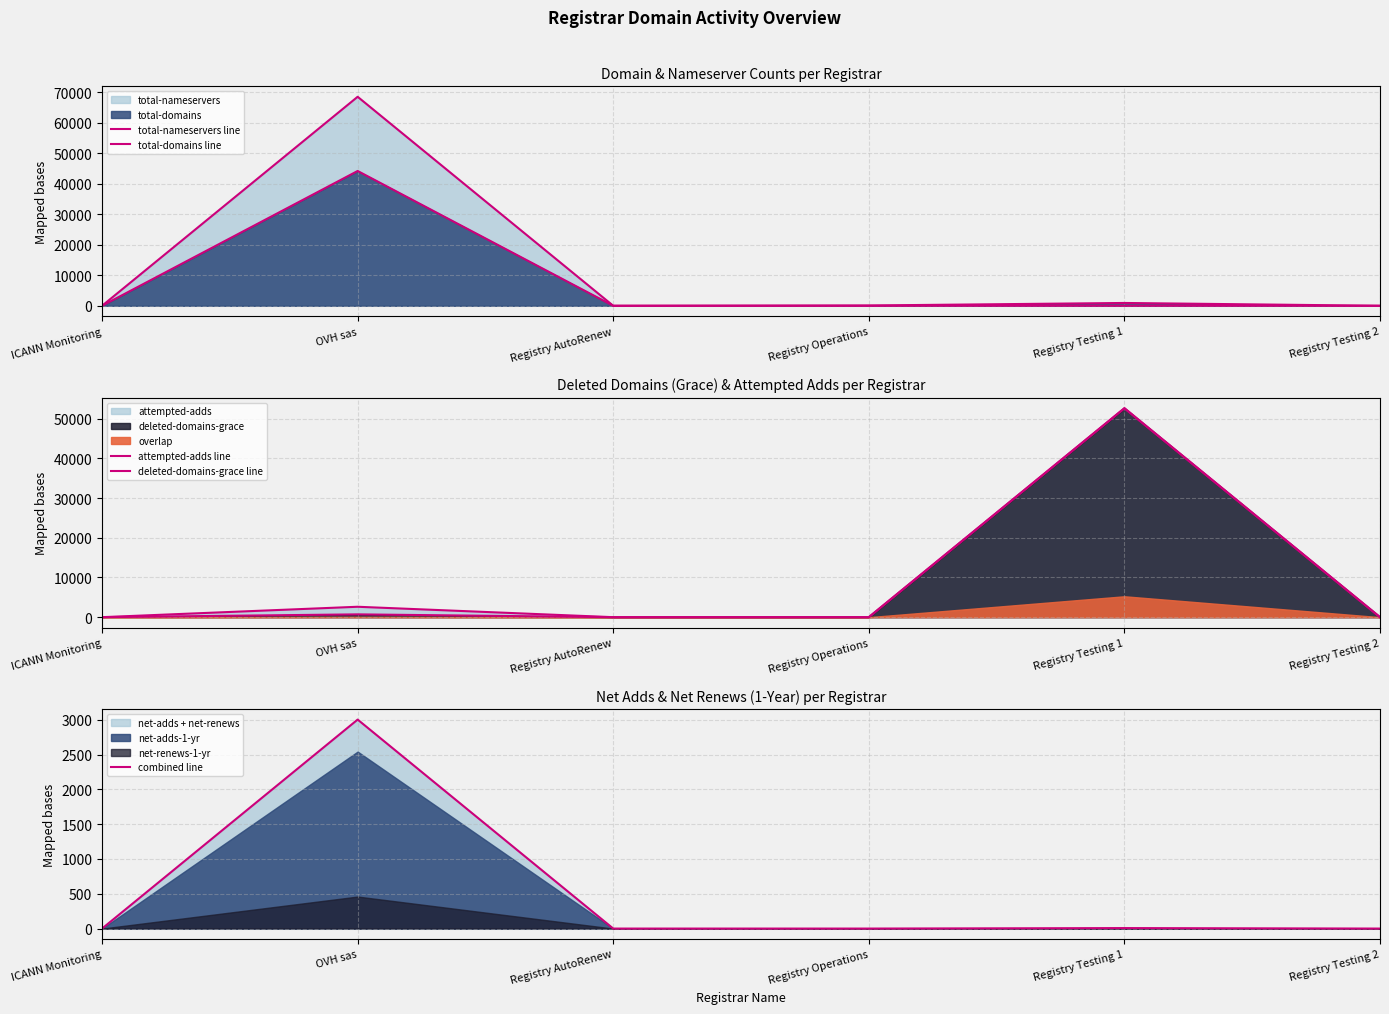

Rank the series by their maximum value, from lowest to highest.

combined line, total-domains line, deleted-domains-grace line, attempted-adds line, total-nameservers line